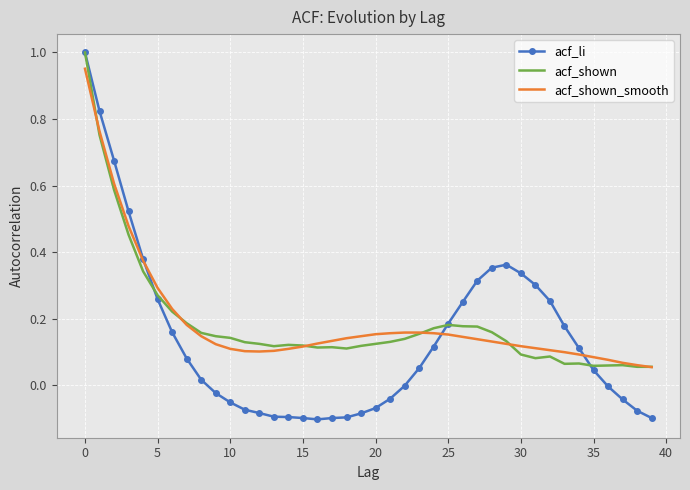

Which series has the largest range (max minus min)?

acf_li